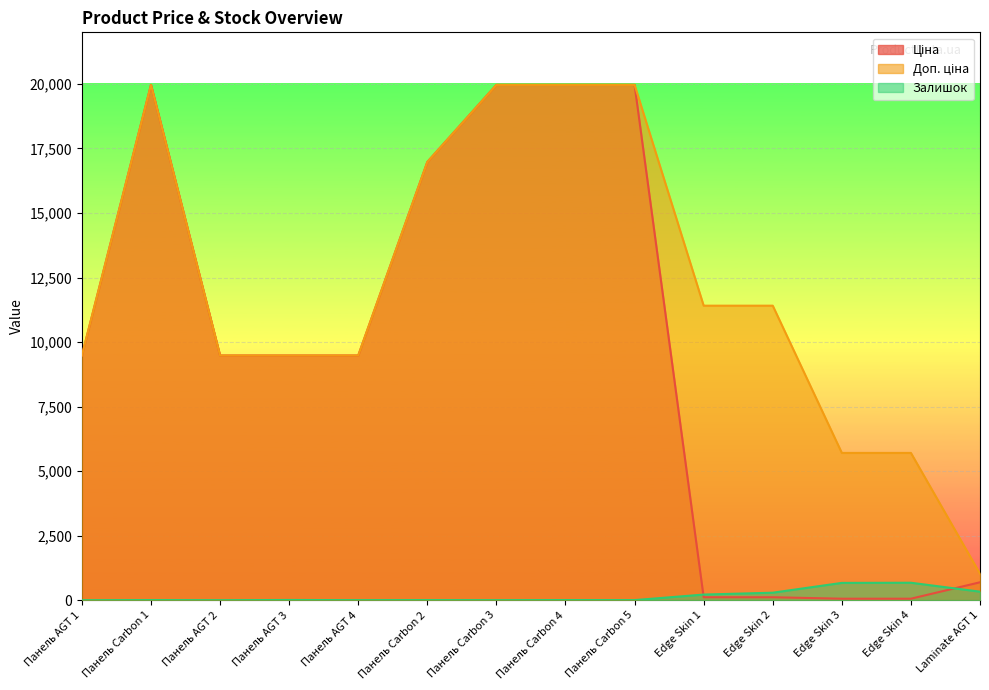

Between Панель AGT 1 and Edge Skin 4, which is larger?

Панель AGT 1